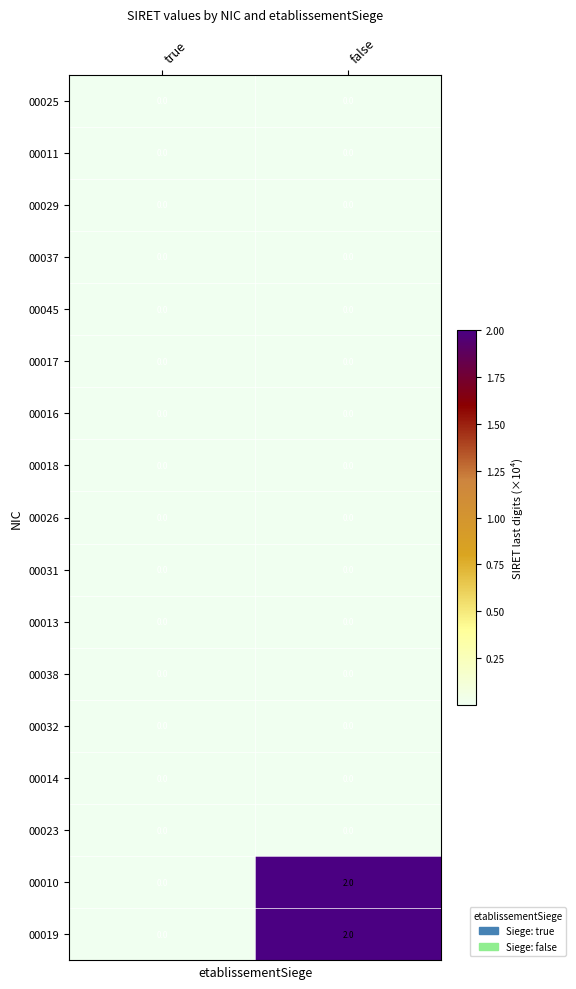

What is the total value across all series at false?

4.0